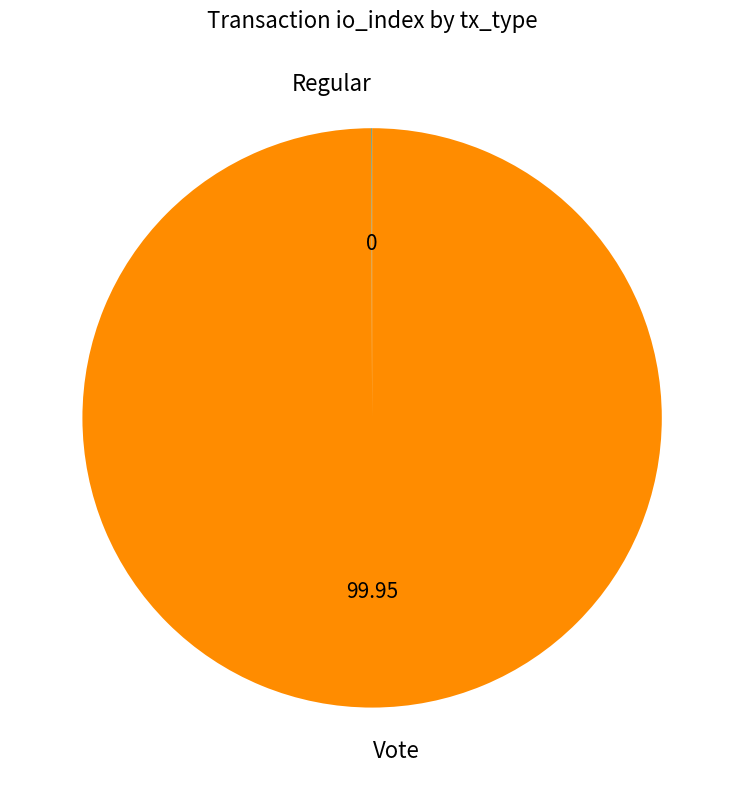

What is the largest slice in the pie chart?

Vote